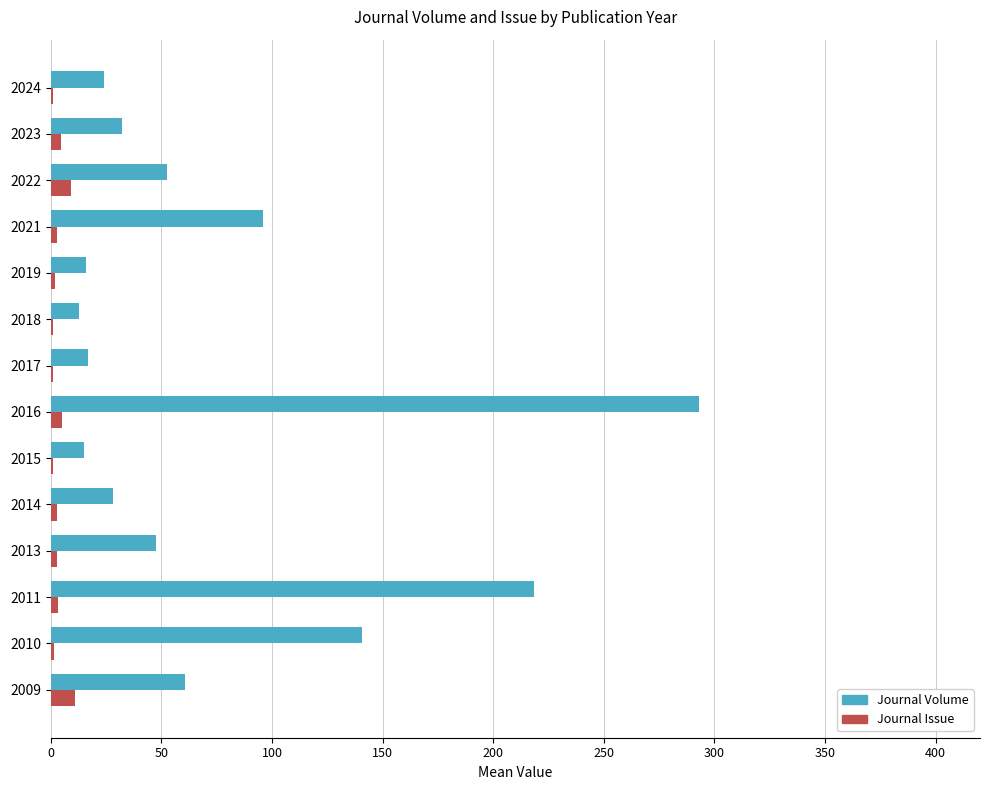

True or false: Journal Issue has a value of 3.0 at 2014.

True